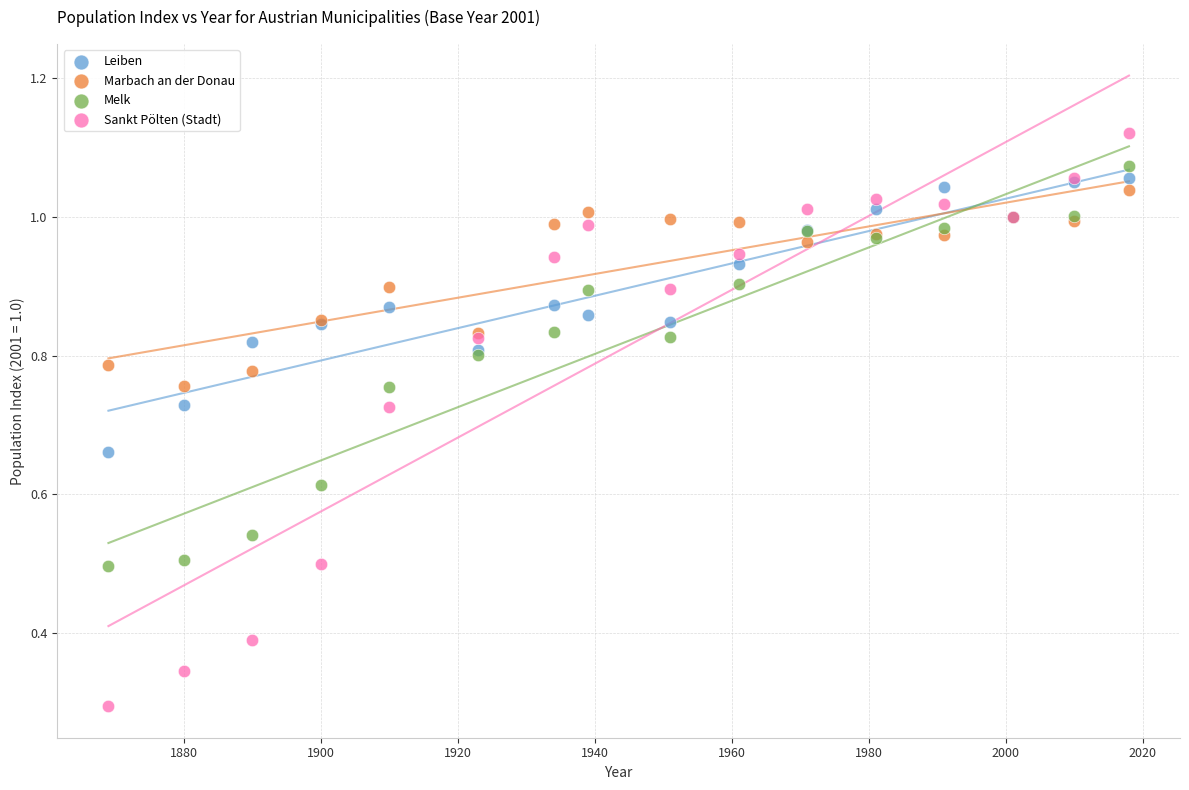

Which series has the widest spread of Y values?

Sankt Pölten (Stadt)